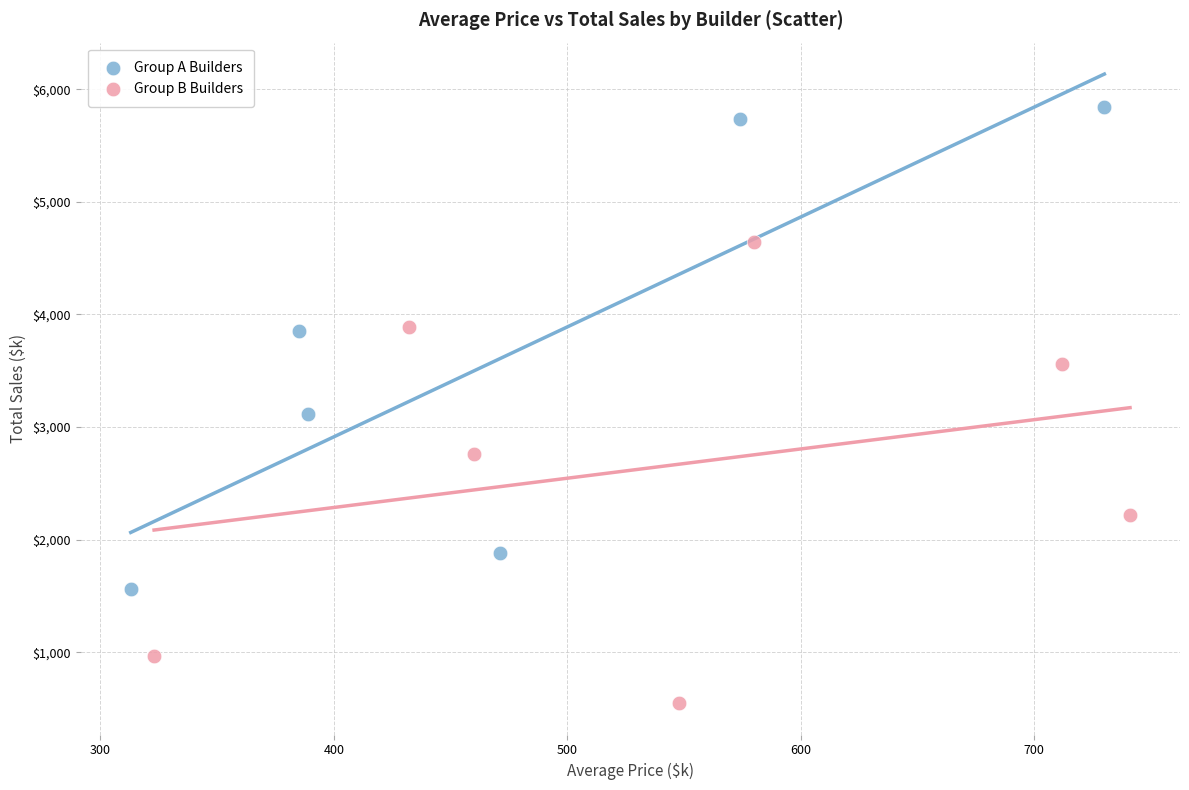

Which series reaches the maximum Y coordinate?

Group A Builders